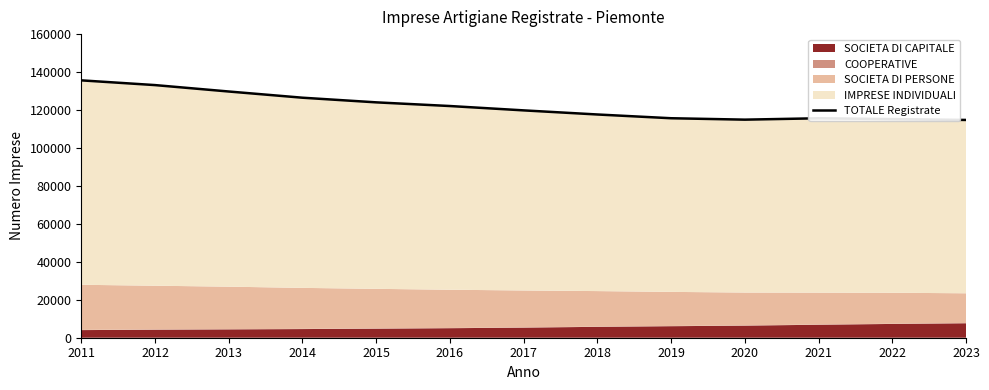

Does the chart have visible grid lines?

No